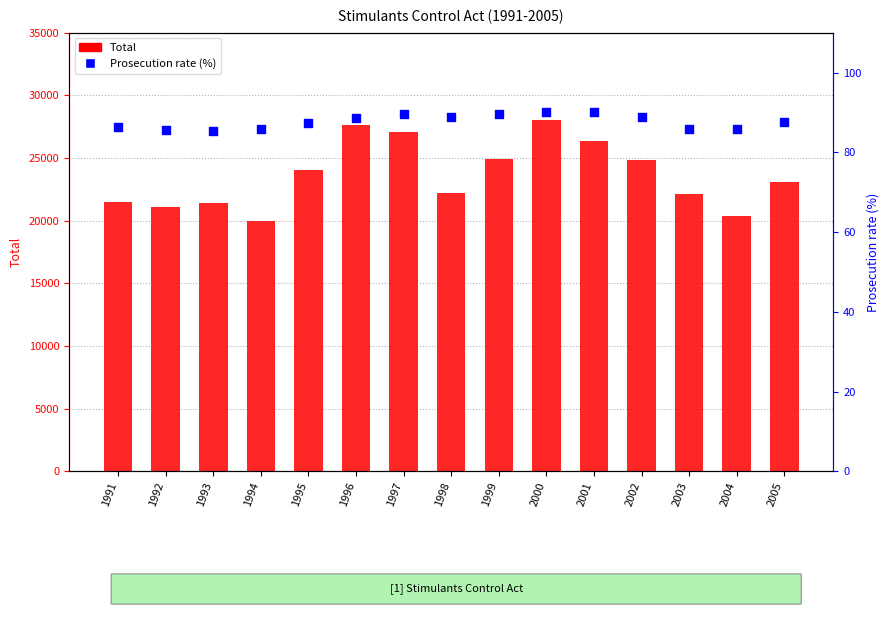

Which series has the largest total across all categories?

Total